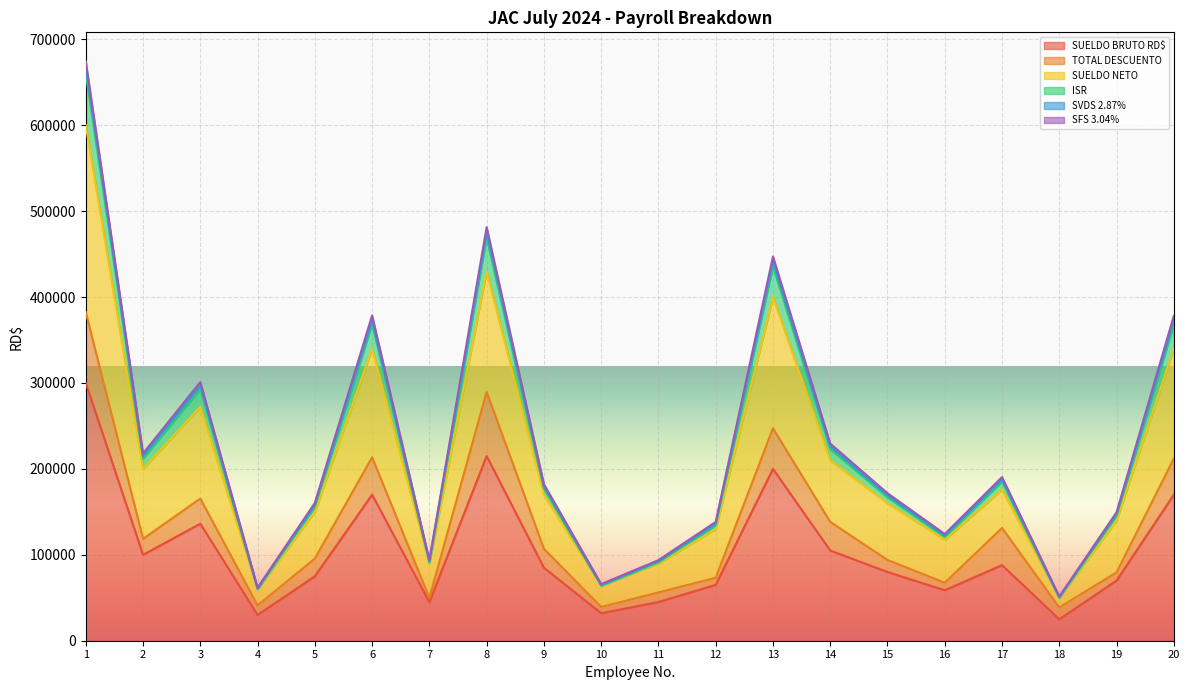

How many data points in SUELDO BRUTO RD$ are less than 85000?

10